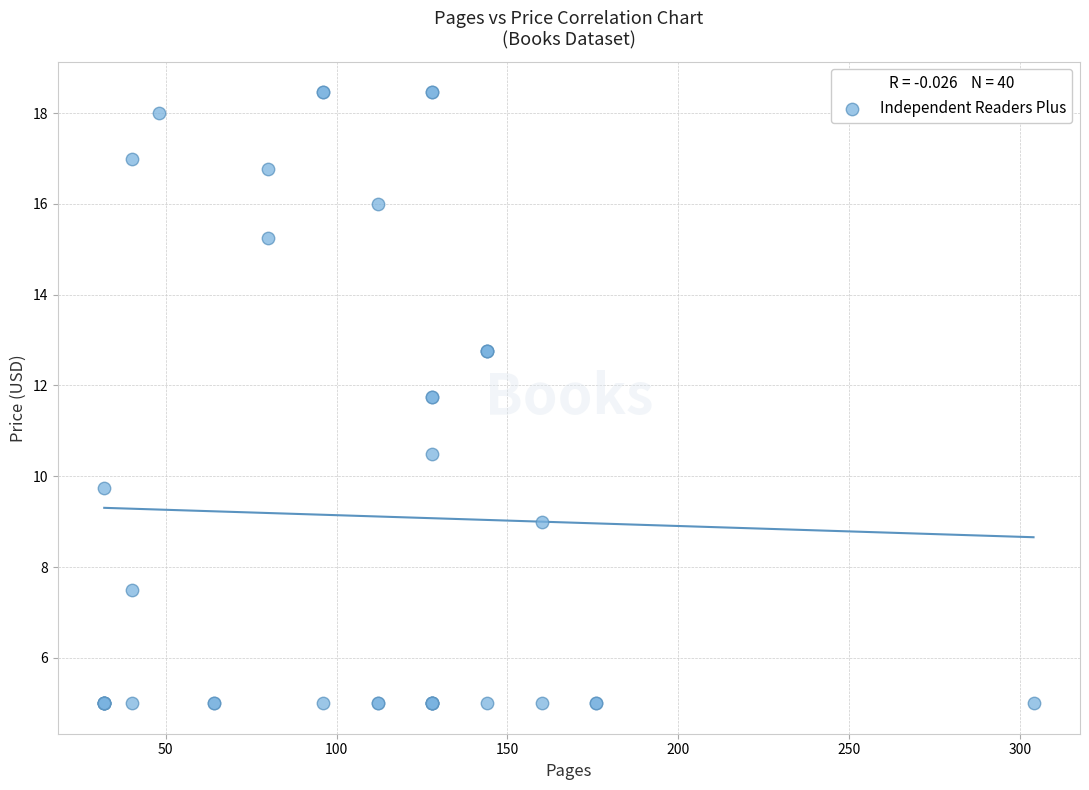

What Y value in the scatter plot is closest to 11?

10.5